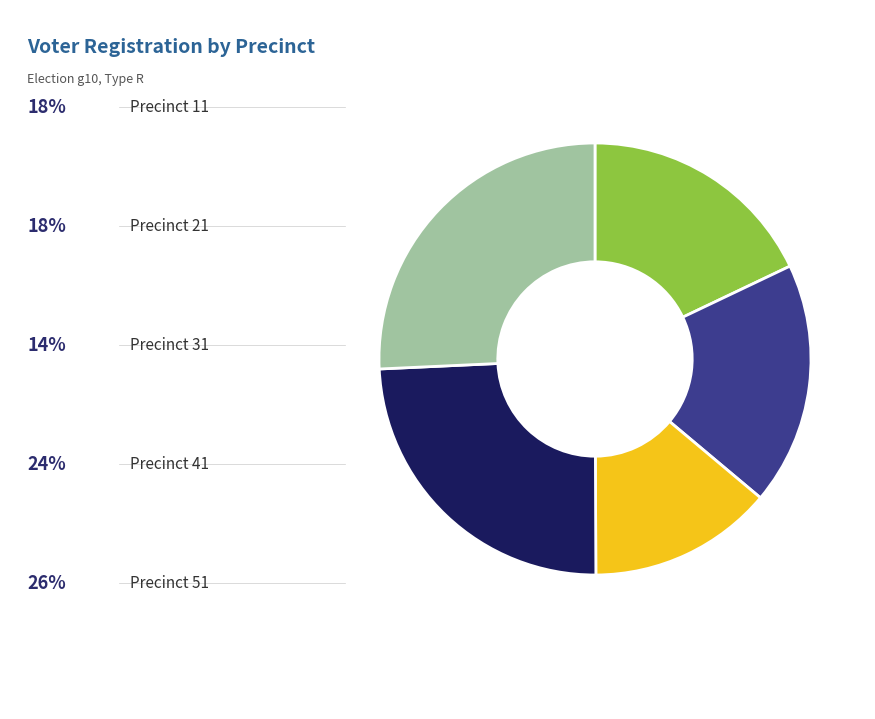

Is there a majority slice in this chart?

No